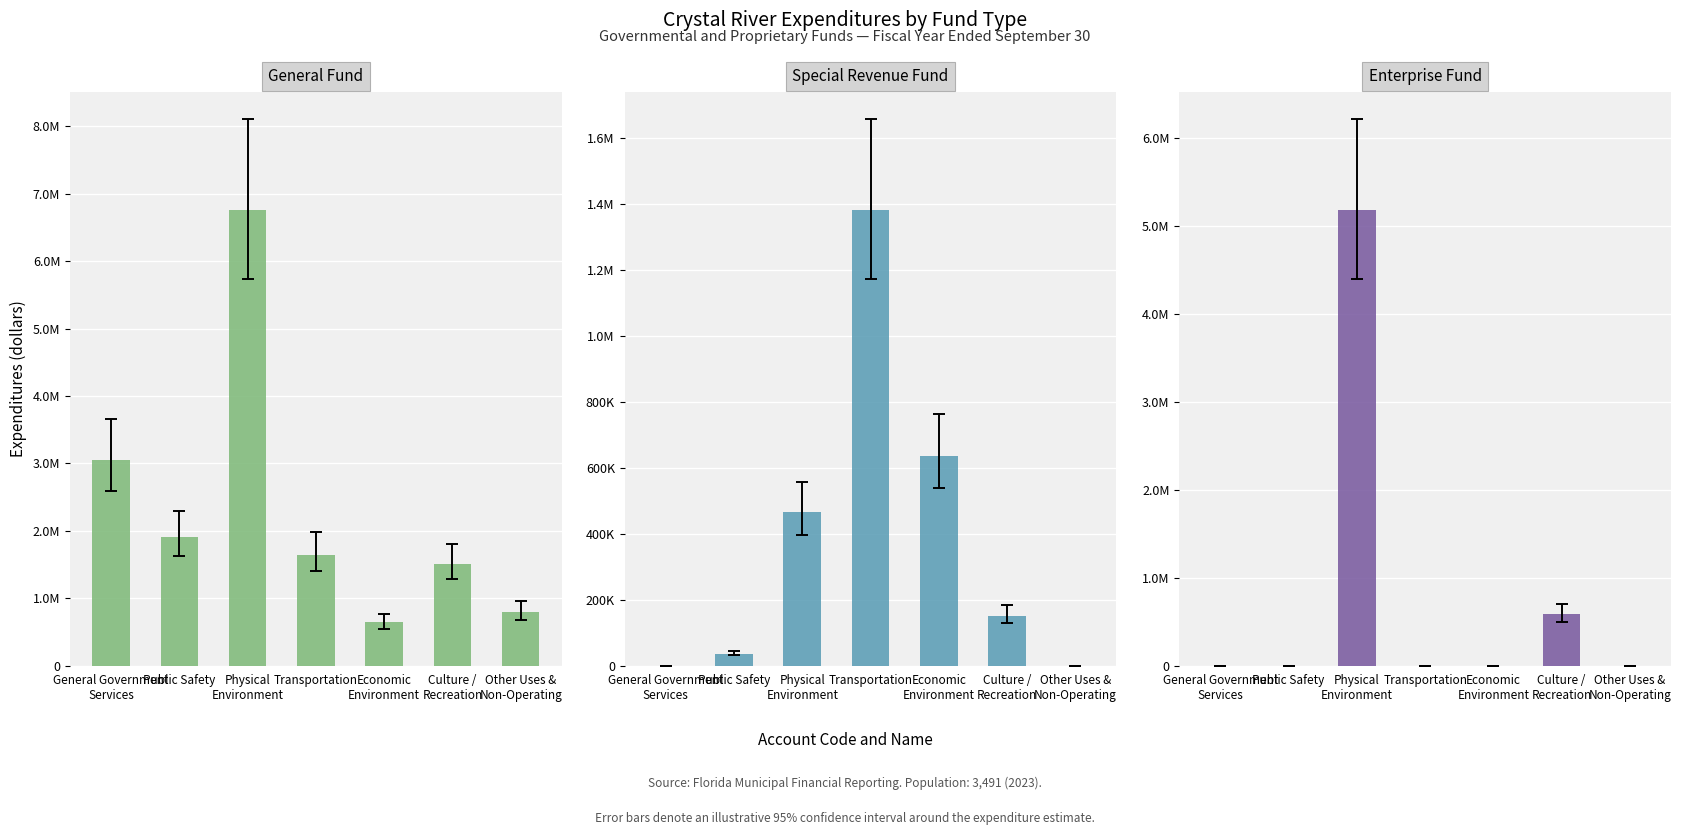

Does the chart contain any negative values?

No